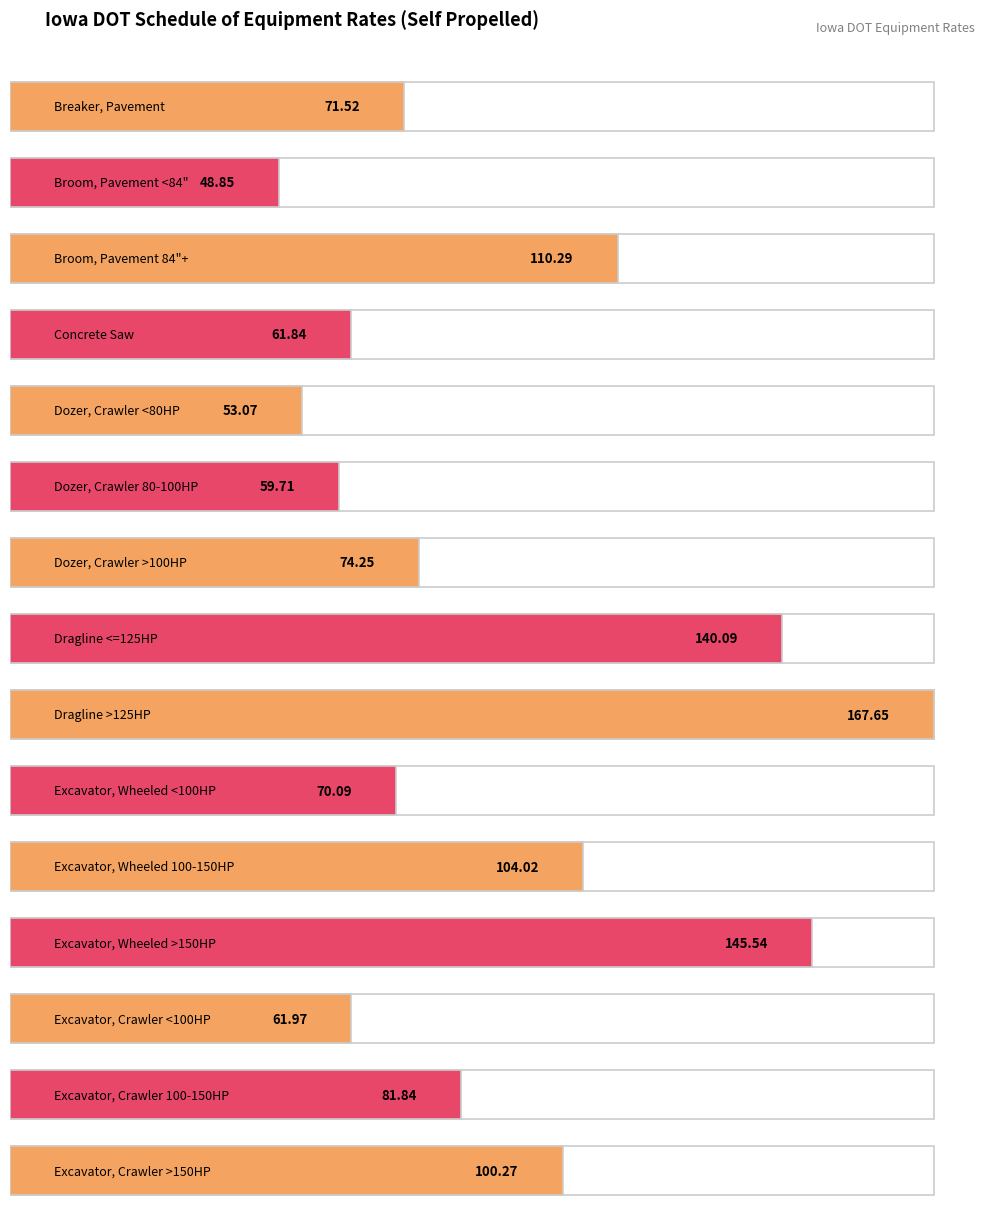

What is the greatest value displayed?

167.7